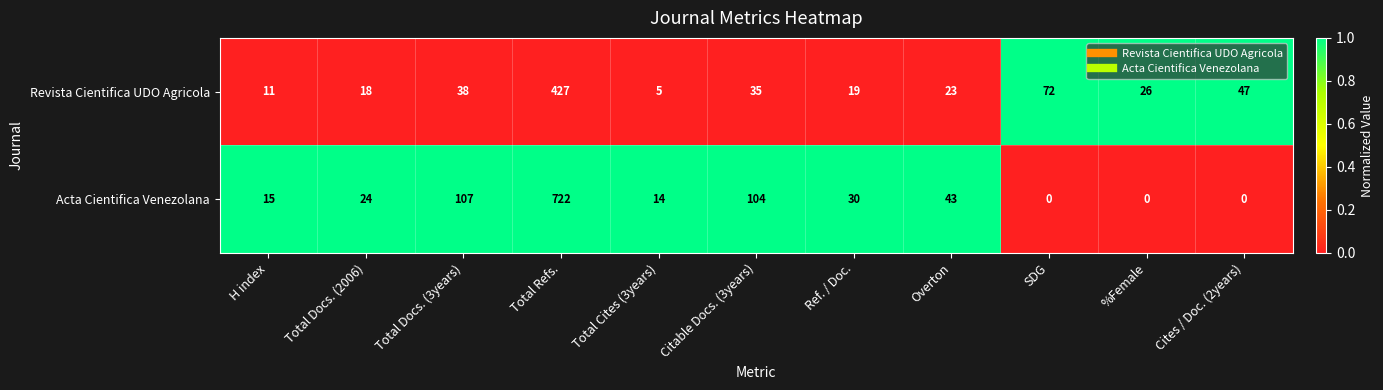

What is the difference between the highest and lowest values at Overton?

20